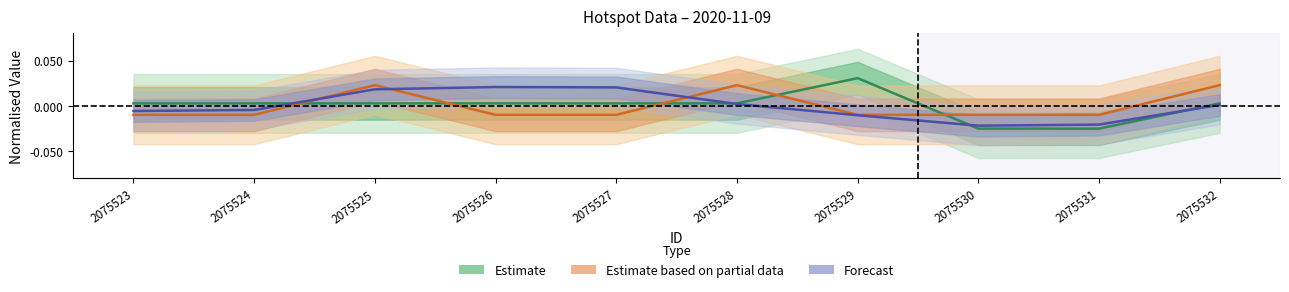

Is this an area chart (filled region under the line)?

No